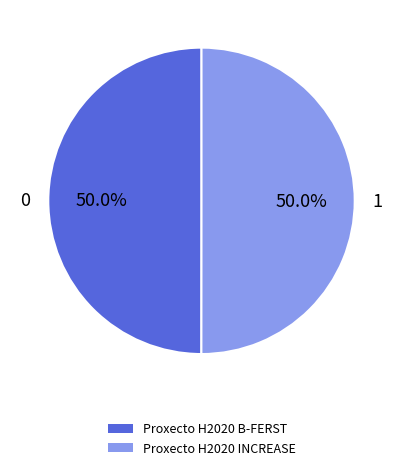

What is the ratio of the value at Proxecto H2020 B-FERST to the value at Proxecto H2020 INCREASE?

1.0